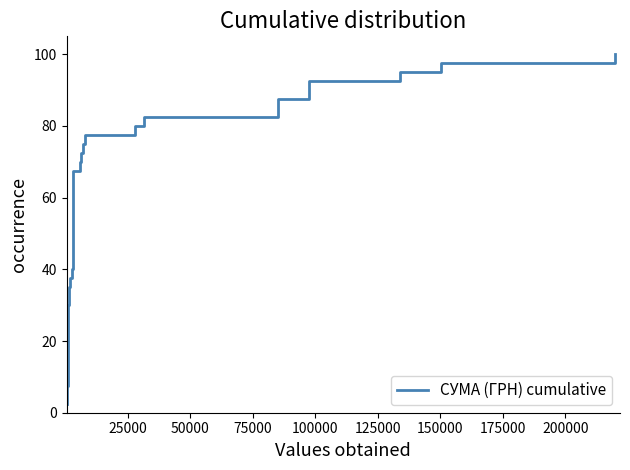

Reading left to right, transcribe all the data shown in this chart.

2.5	5.0	7.5	10.0	12.5	15.0	17.5	20.0	22.5	25.0	27.5	30.0	32.5	35.0	37.5	40.0	42.5	45.0	47.5	50.0	52.5	55.0	57.5	60.0	62.5	65.0	67.5	70.0	72.5	75.0	77.5	80.0	82.5	85.0	87.5	90.0	92.5	95.0	97.5	100.0